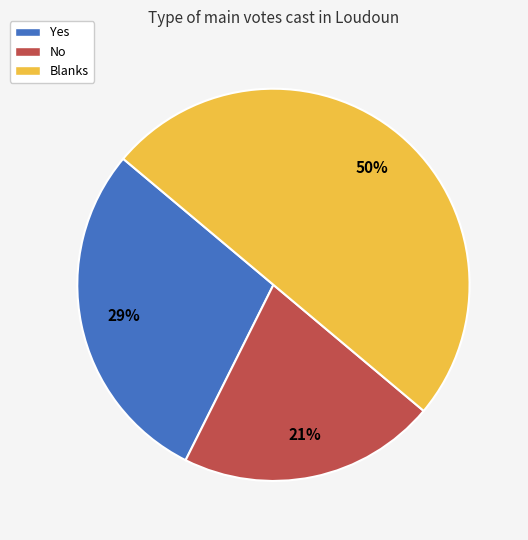

Combined, do Blanks and Yes account for over 50%?

Yes